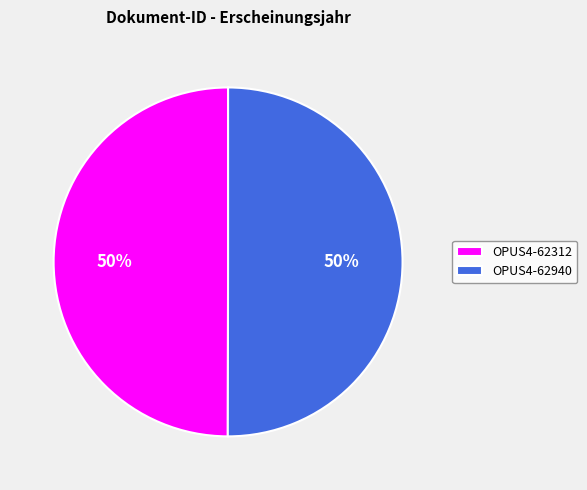

How many slices are in this pie chart?

2